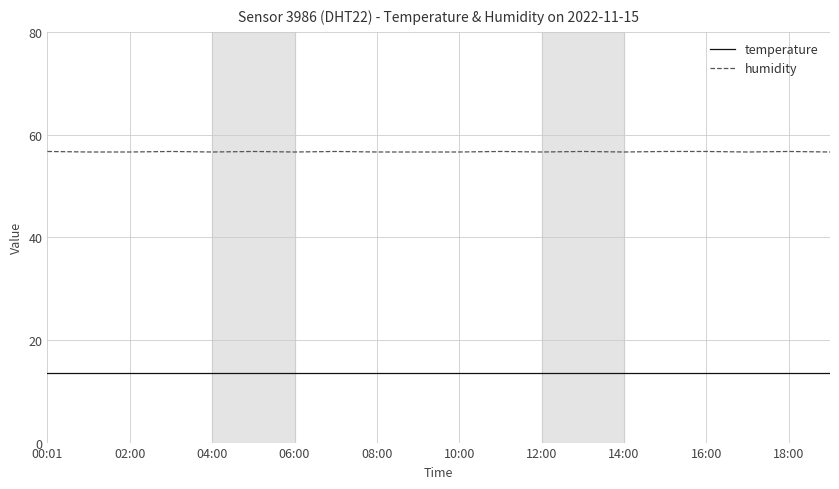

Which series has the largest range (max minus min)?

humidity